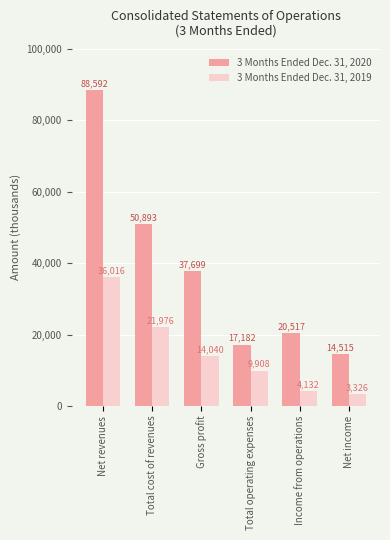

Which category has the lowest value across all series?

Net income